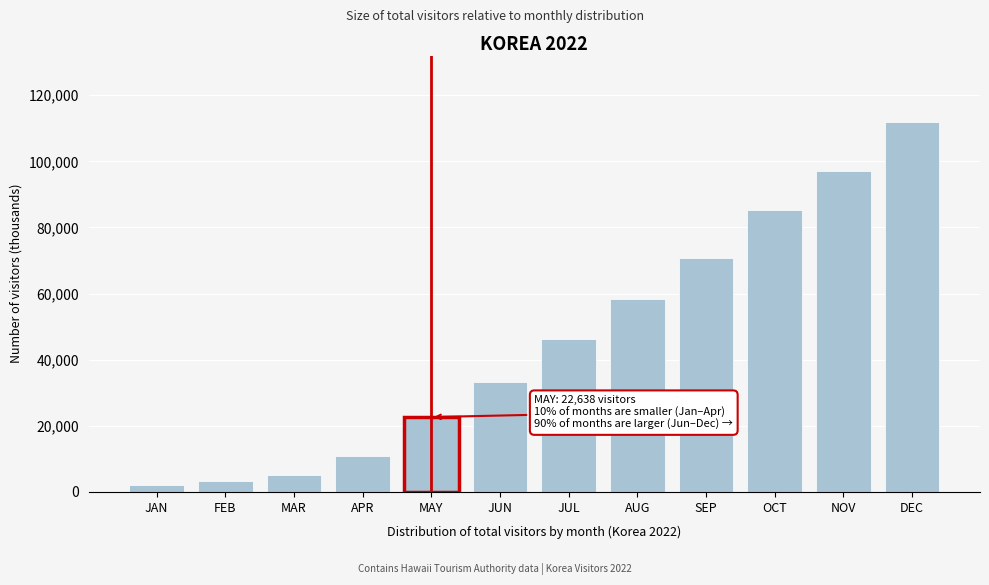

Reading left to right, extract all data points from this chart.

JAN=1938.4	FEB=3222.2	MAR=5251.4	APR=10937.0	MAY=22638.1	JUN=33370.3	JUL=46382.5	AUG=58467.8	SEP=70903.8	OCT=85281.8	NOV=97151.2	DEC=111862.7